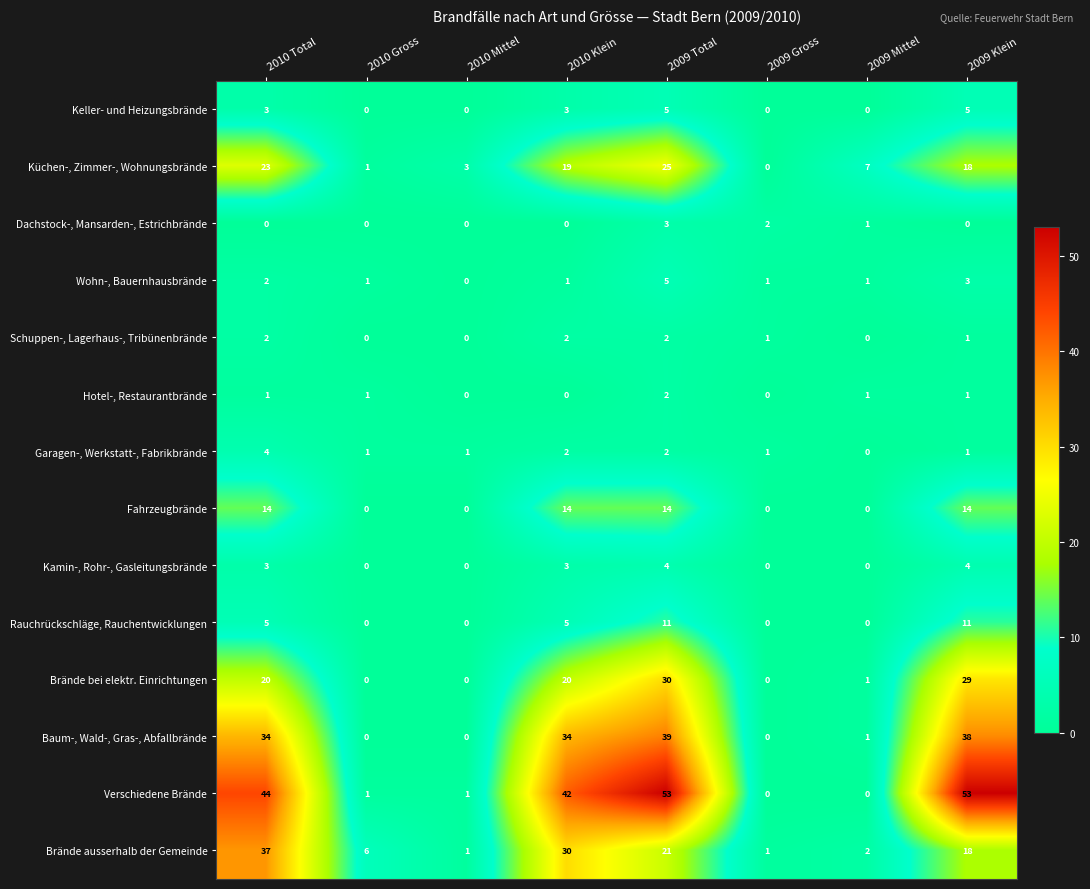

At how many categories does at least one series exceed 41?

4